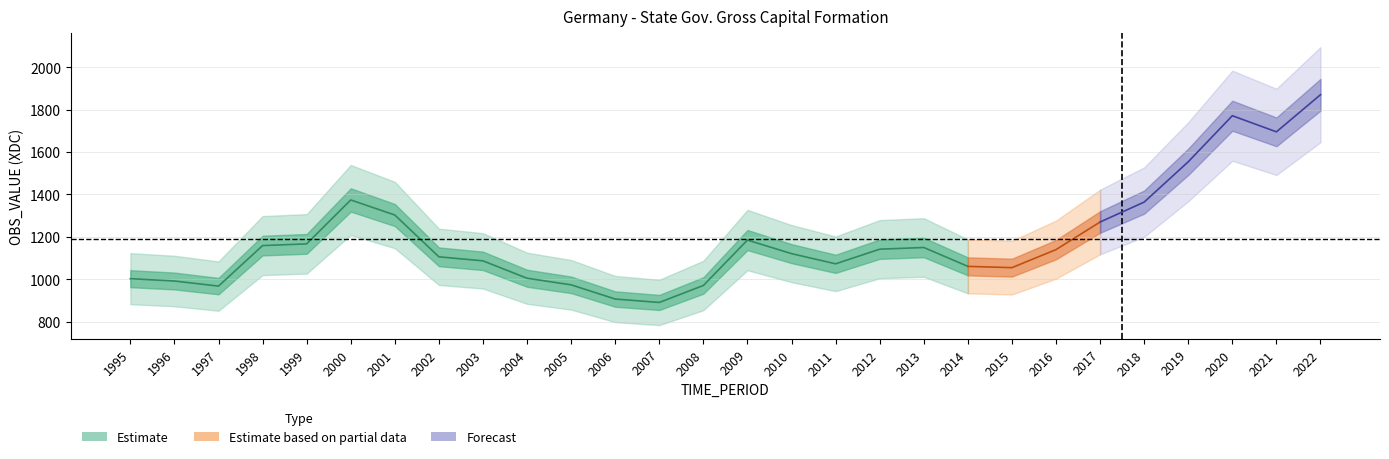

Is it true that the value at 2009 is 1185?

True